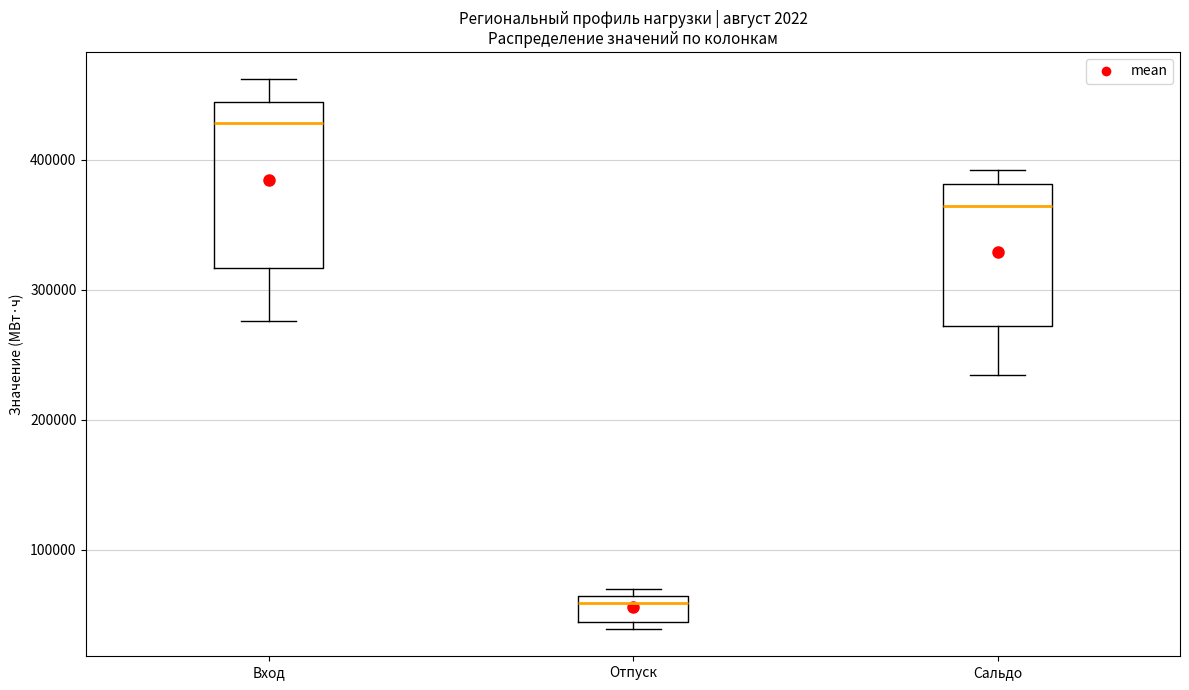

Reading left to right, read every box against the y-axis: the position of its median line, the range the box covers, and the ends of its whiskers. The values are not printed on the chart, so give them approximately, as read against the axis.

Вход: median 430000, box 320000 to 440000, whiskers 280000 to 460000
Отпуск: median 60000 (just below the box's upper edge), box 40000 to 60000, whiskers 40000 (just below the box's lower edge) to 70000
Сальдо: median 360000, box 270000 to 380000, whiskers 230000 to 390000